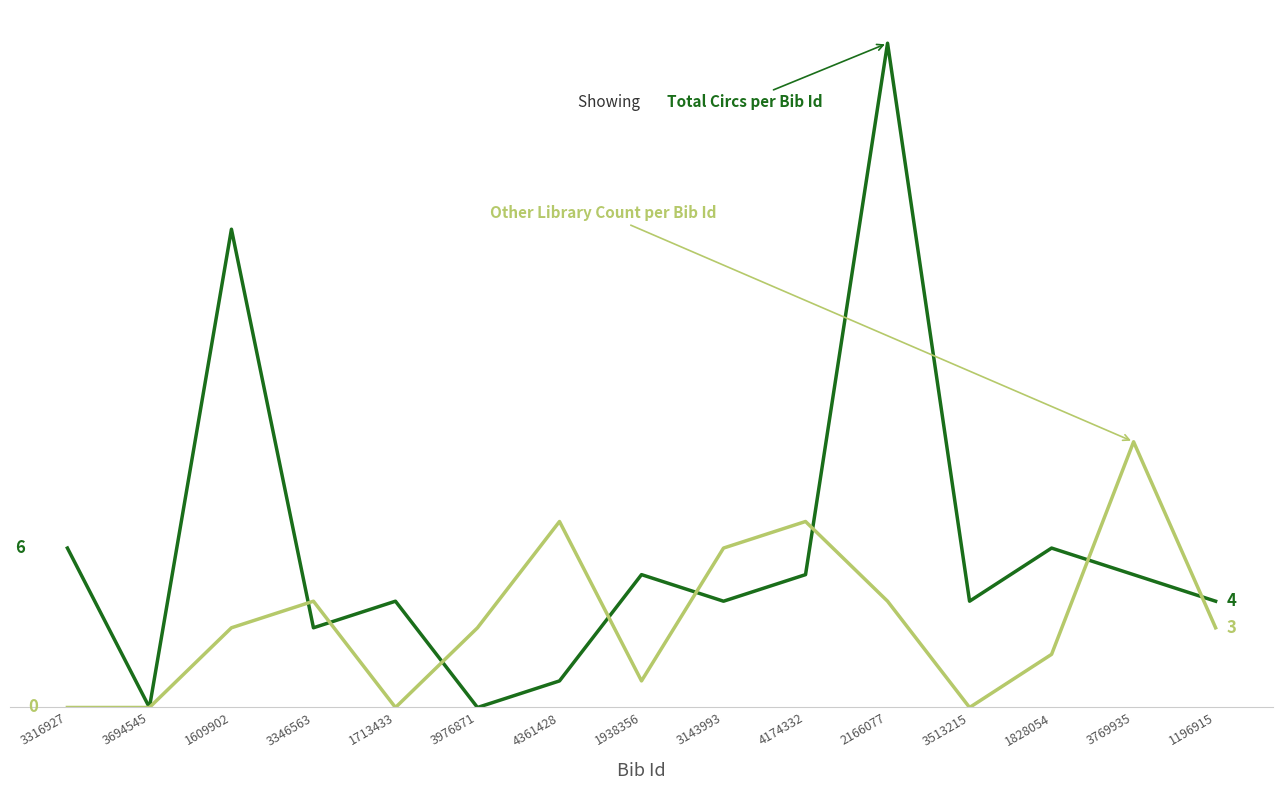

Does the chart have visible grid lines?

No